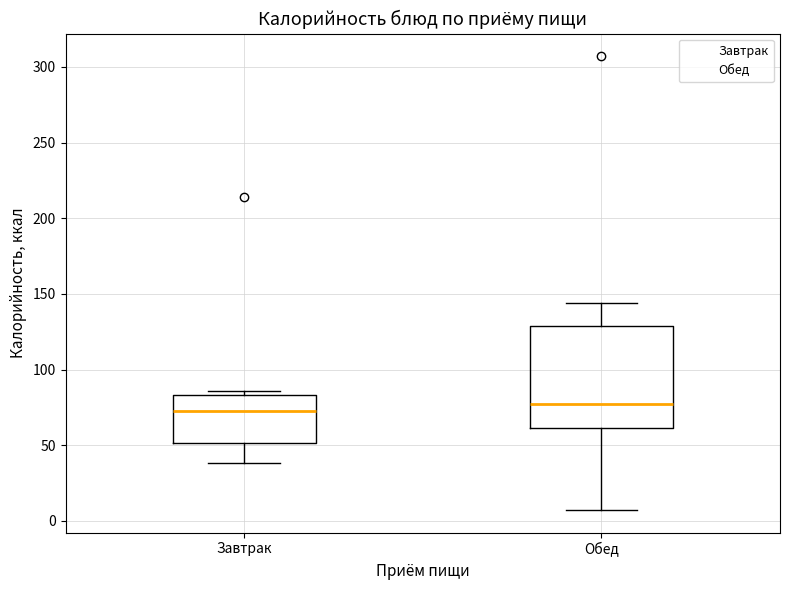

Where is the lower edge of the box for Обед on the y-axis? The values are not printed on the chart, so give them approximately, as read against the axis.

60